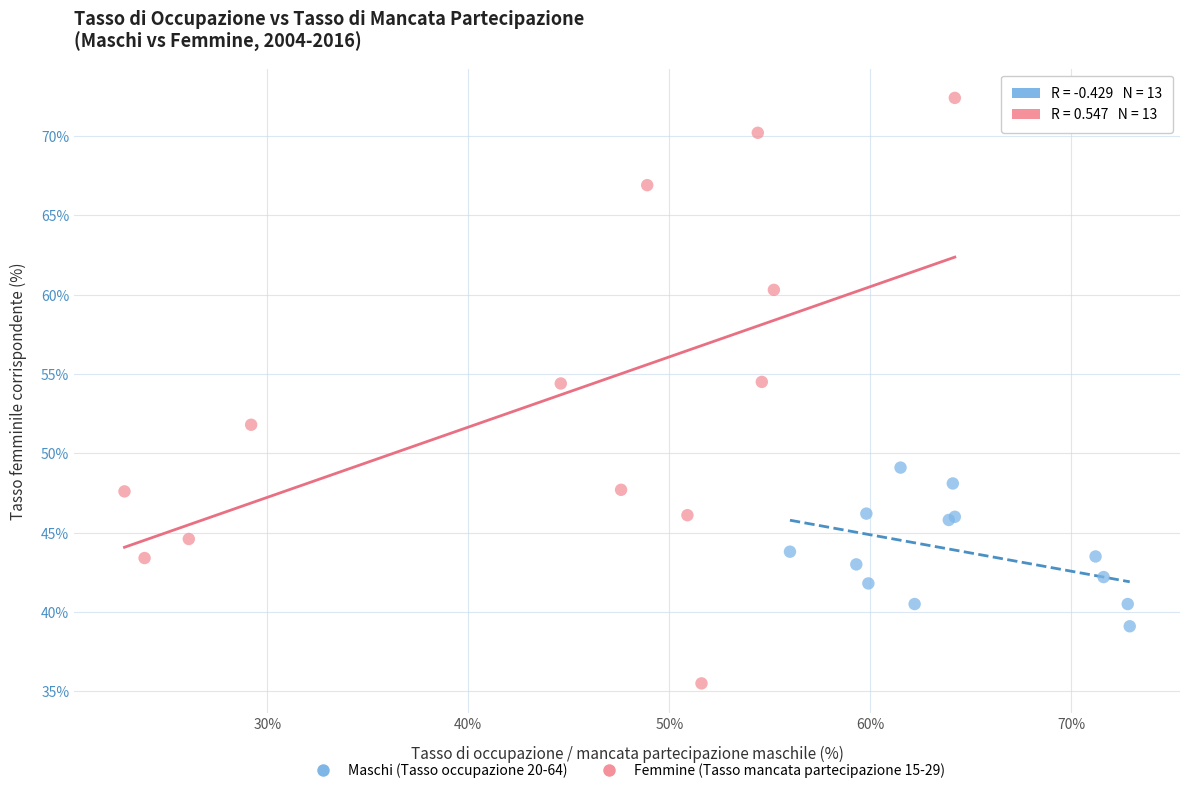

What are all the series names shown in the legend?

Maschi (Tasso occupazione 20-64), Femmine (Tasso mancata partecipazione 15-29)